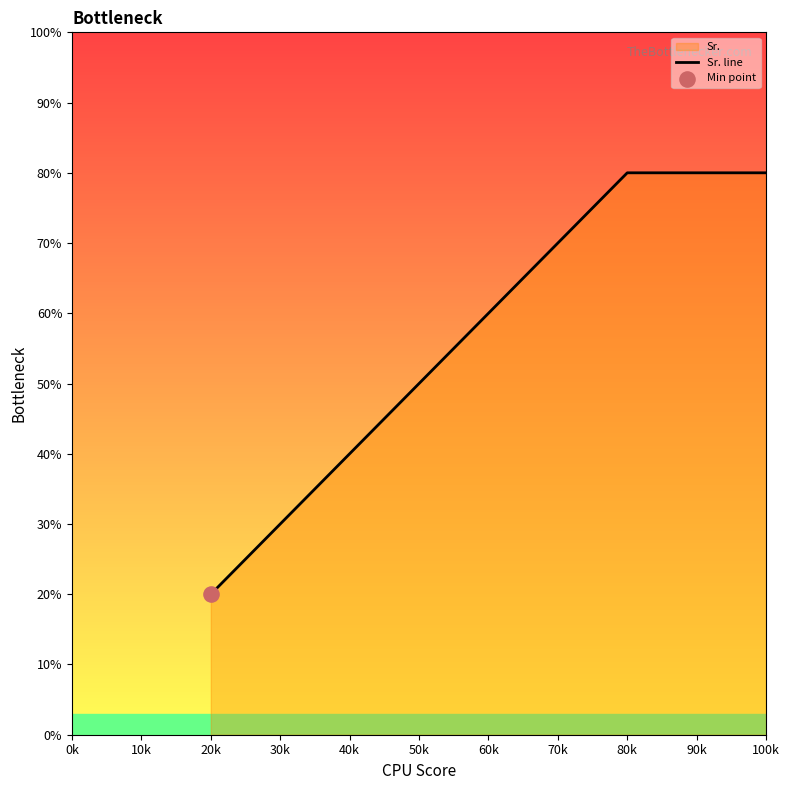

Which has a higher value, 40k or 20k?

40k